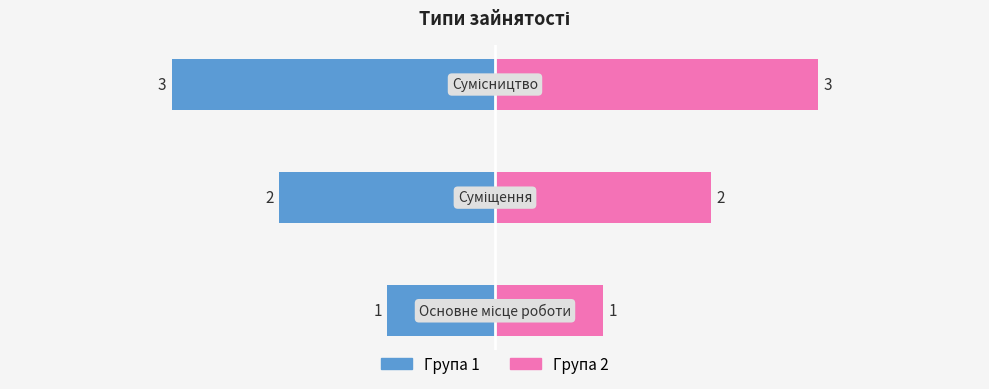

Is it true that Група 1 equals -3 at −4?

False